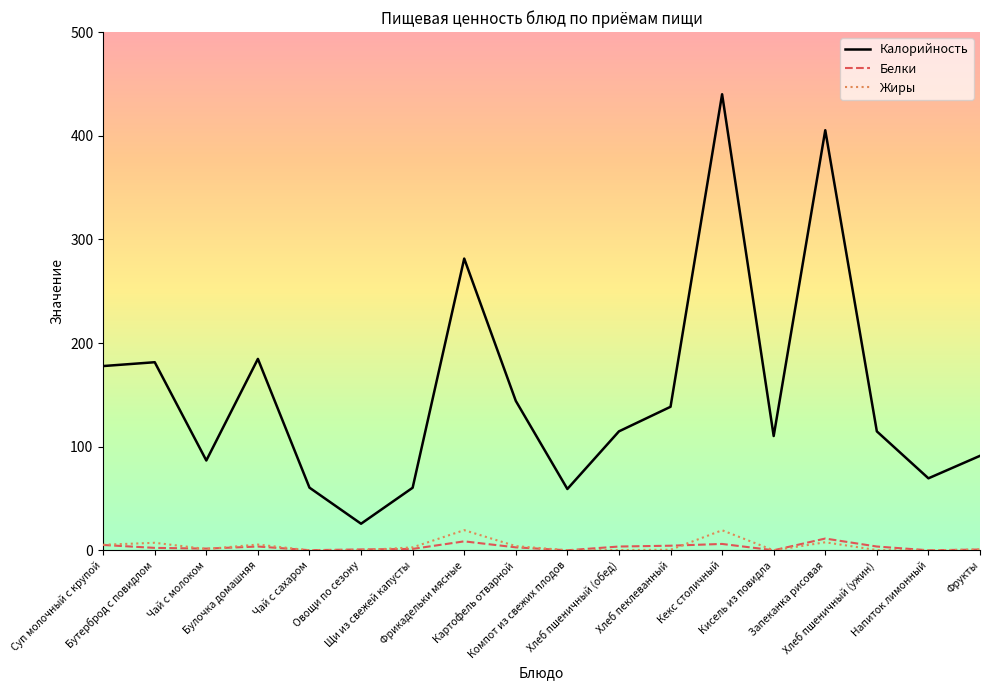

True or false: Калорийность and Белки intersect in this chart.

False